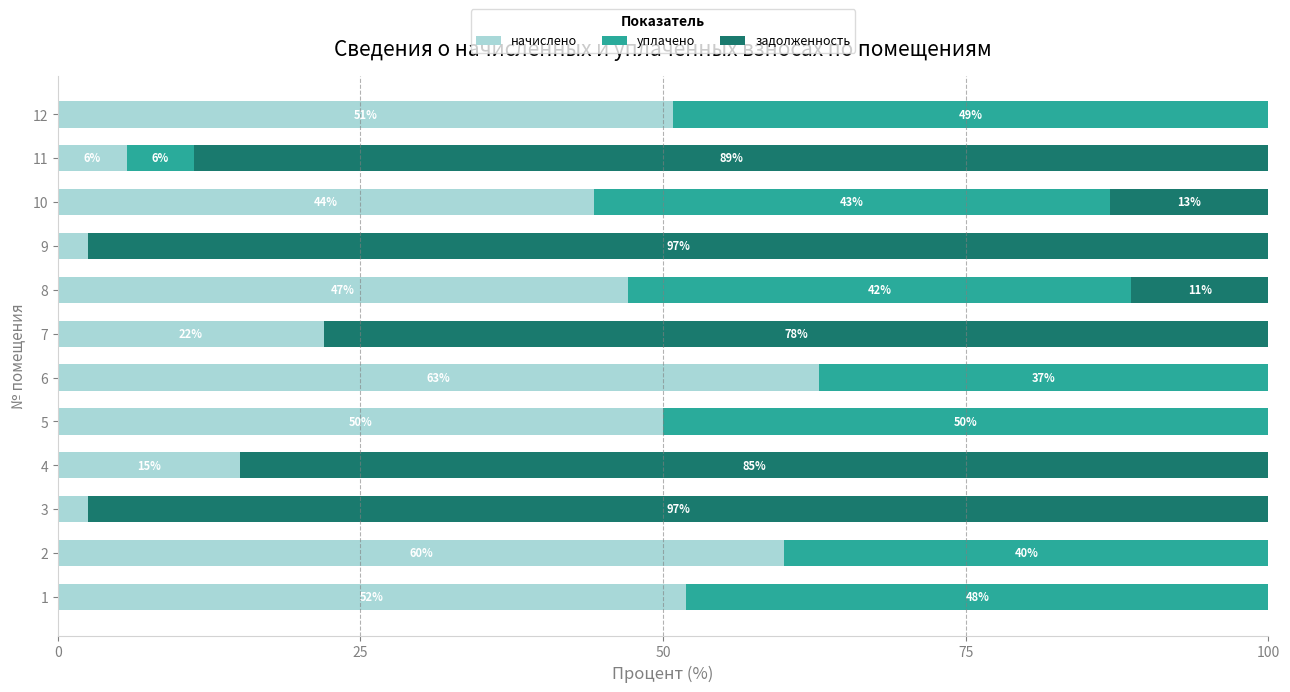

What is the highest value of the начислено series?

62.9